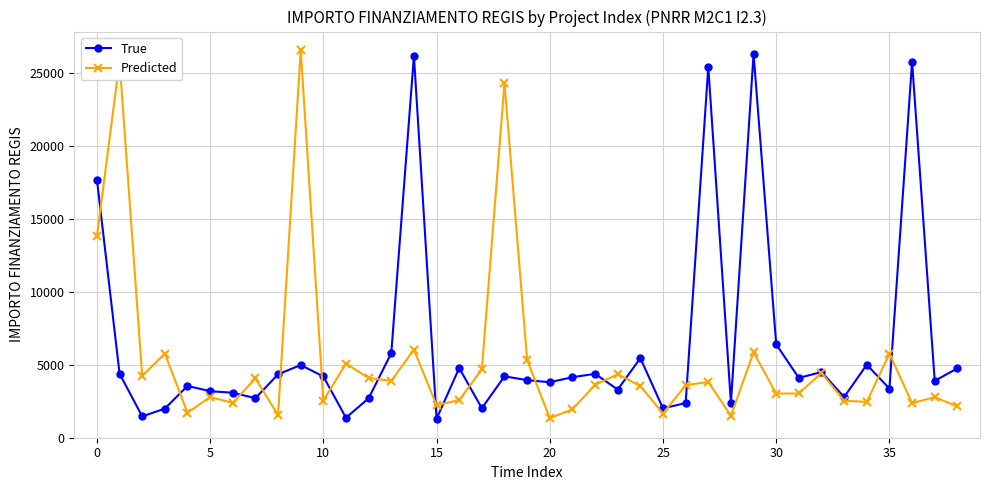

What is the minimum value shown in the chart?

1294.7